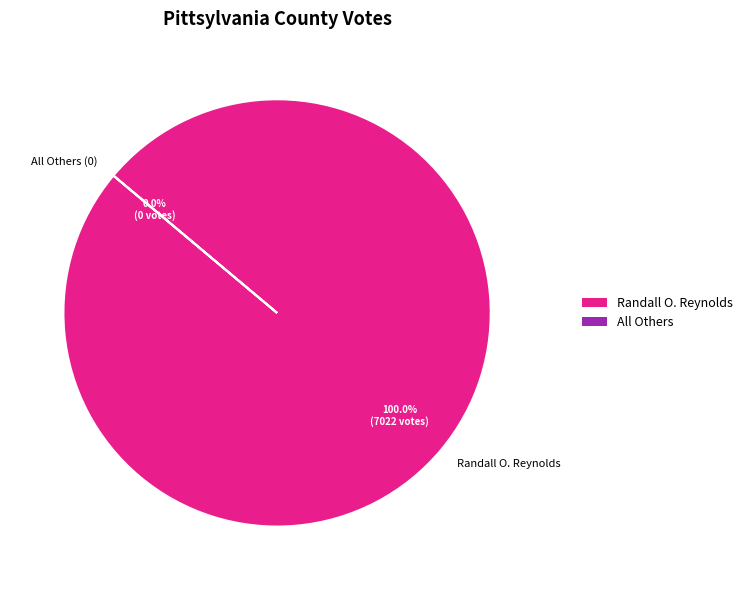

To the nearest percent, what is the combined percentage of All Others and Randall O. Reynolds?

100%